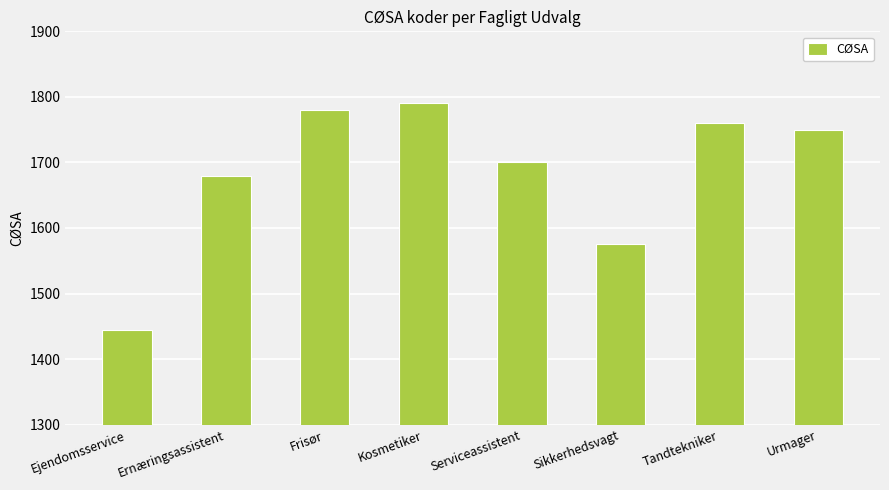

Reading right to left, transcribe all the data shown in this chart.

1750	1760	1575	1700	1790	1780	1680	1445